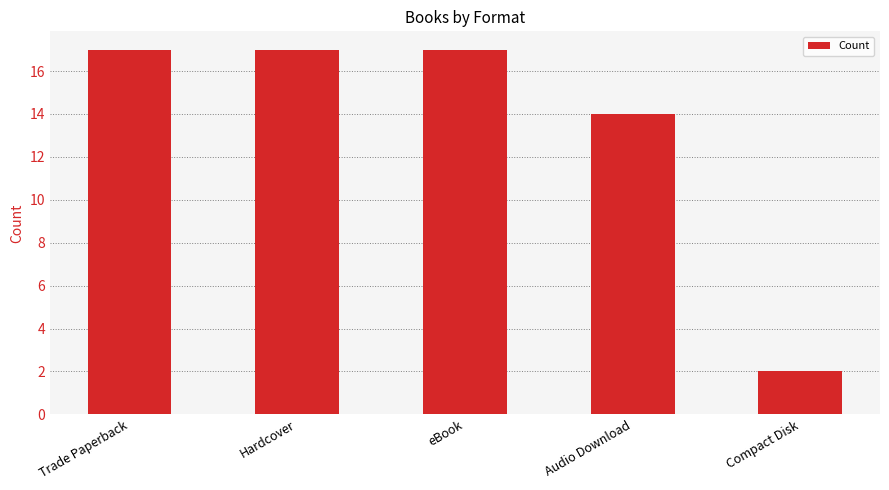

What is the difference between the second highest and minimum values?

15